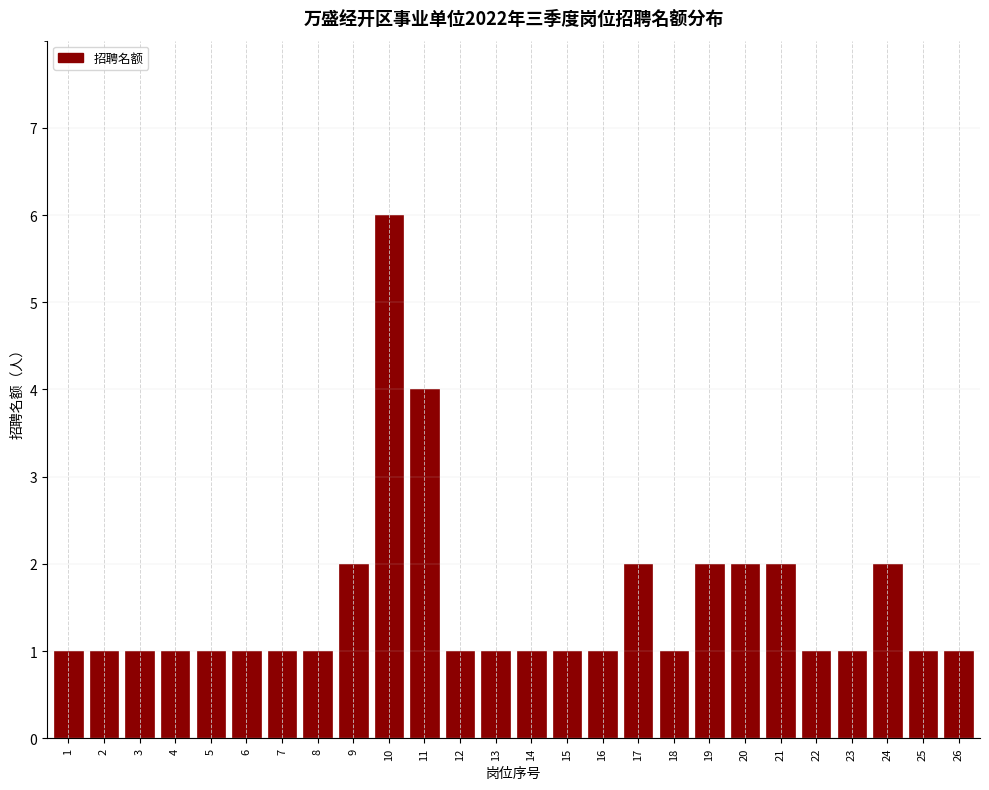

Reading left to right, list all the values displayed in this chart.

1	1	1	1	1	1	1	1	2	6	4	1	1	1	1	1	2	1	2	2	2	1	1	2	1	1